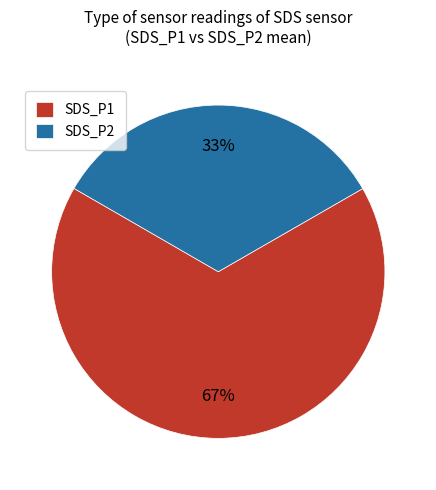

How many segments does this pie chart have?

2